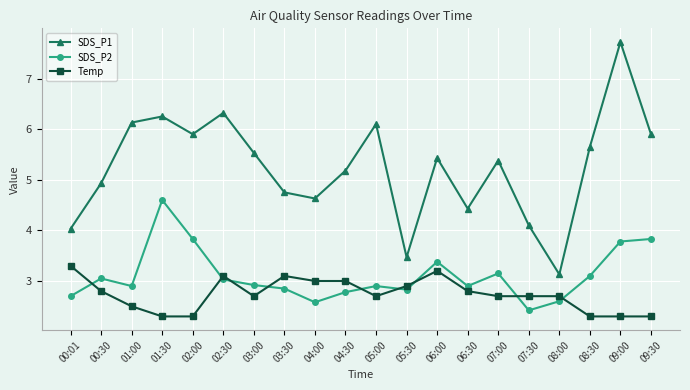

Does the chart display data point markers on the line(s)?

Yes